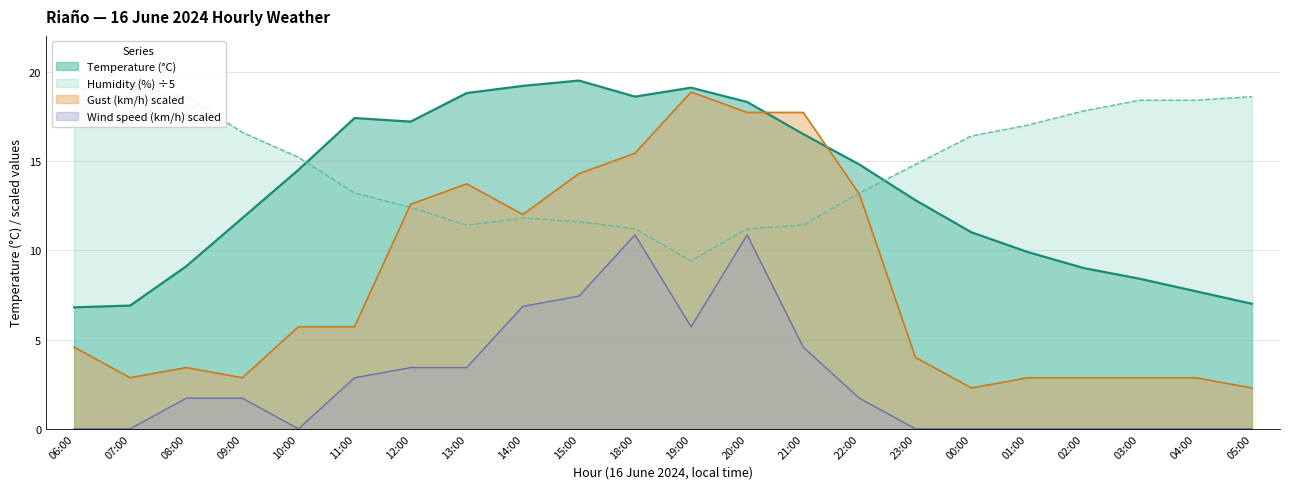

At which category does the chart reach its peak across all series?

15:00